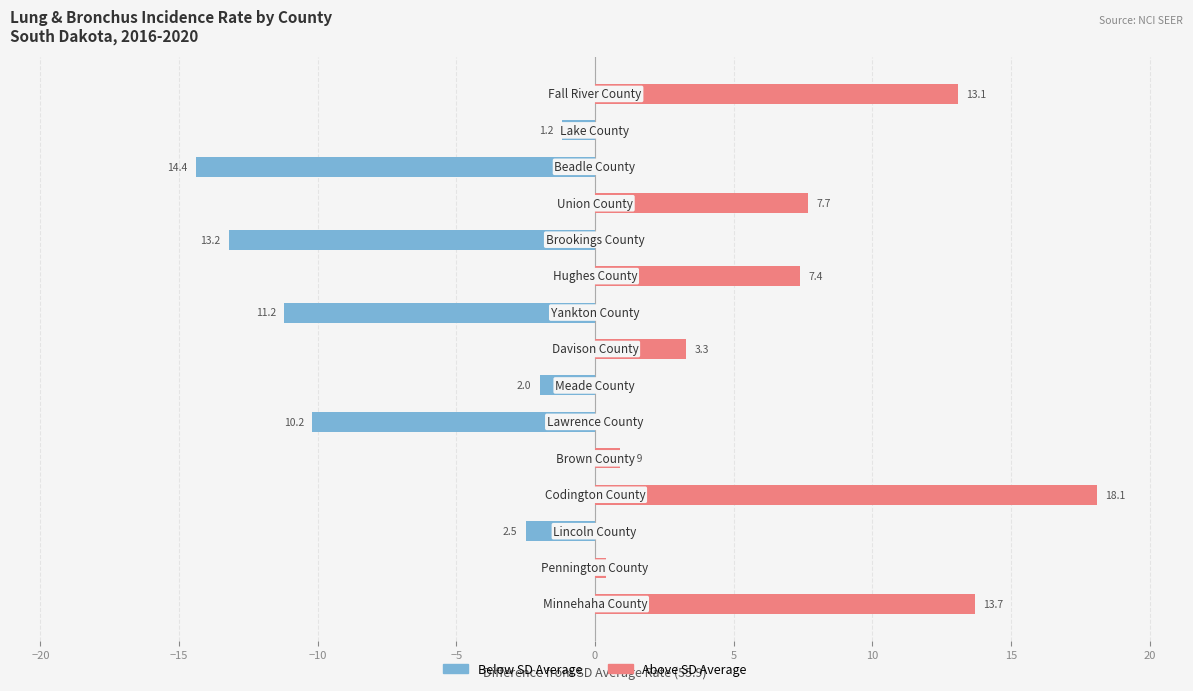

What is the smallest value displayed?

-14.4